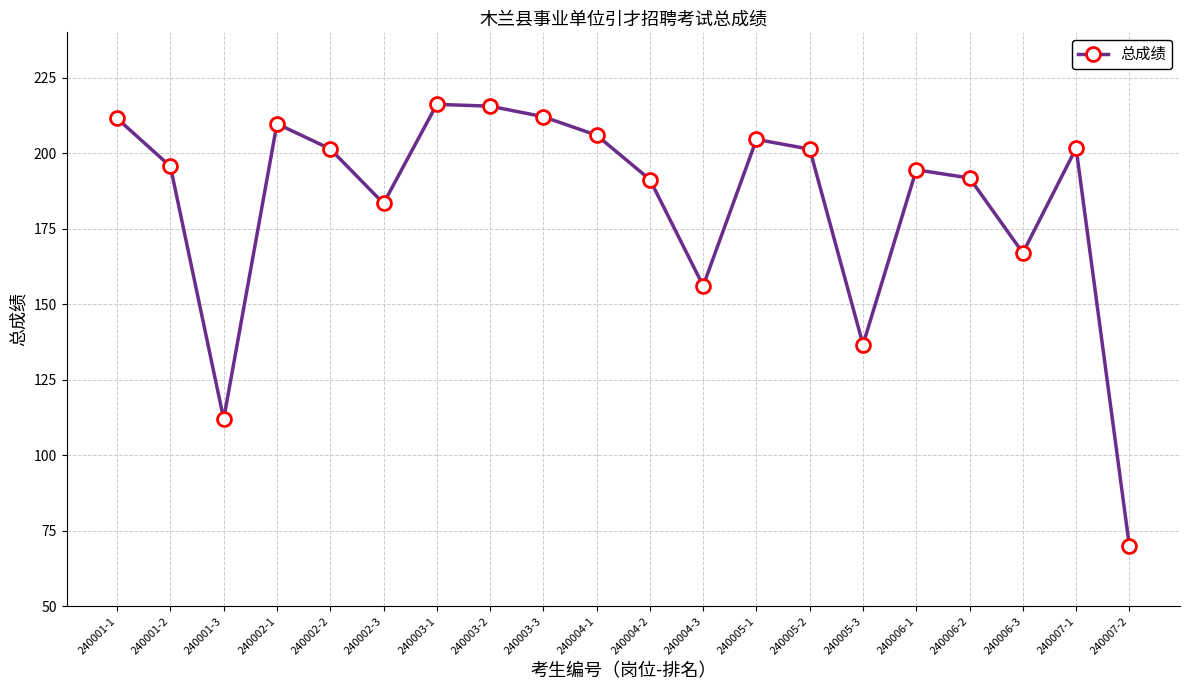

What is the label of the 5th point from the right?

240006-1